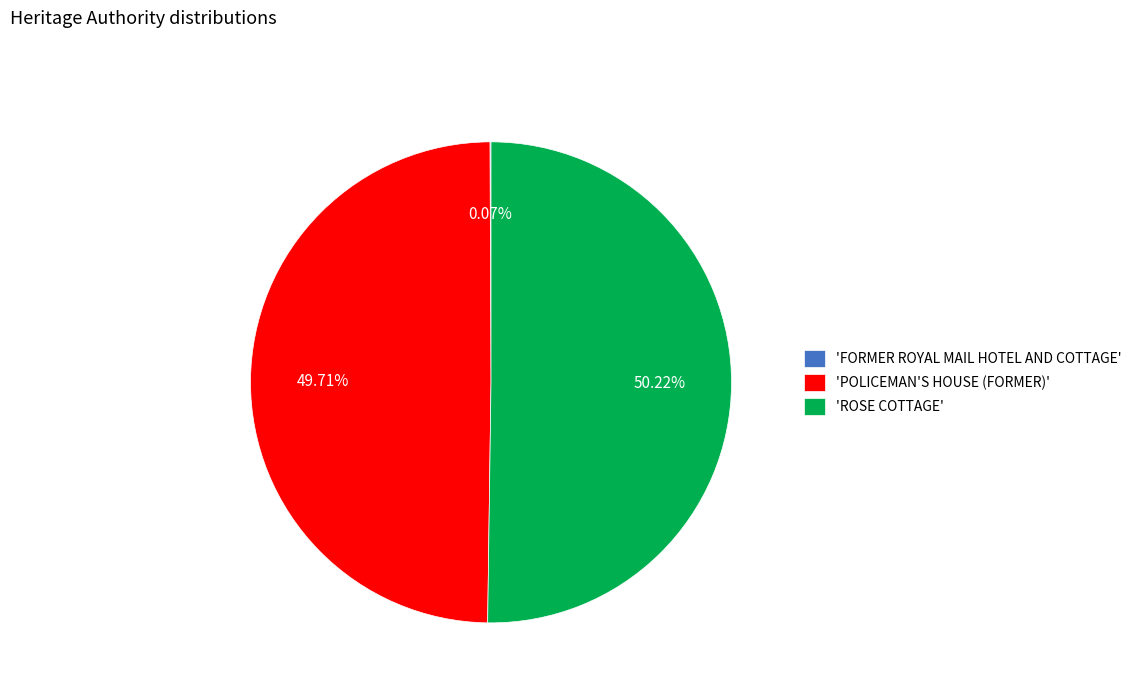

Approximately how many times larger is the value at 'POLICEMAN'S HOUSE (FORMER)' compared to 'ROSE COTTAGE'?

1.0